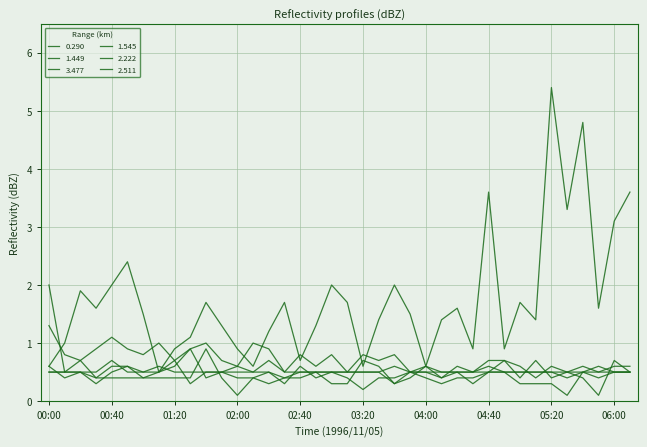

What is the highest value of the 1.449 series?

0.9